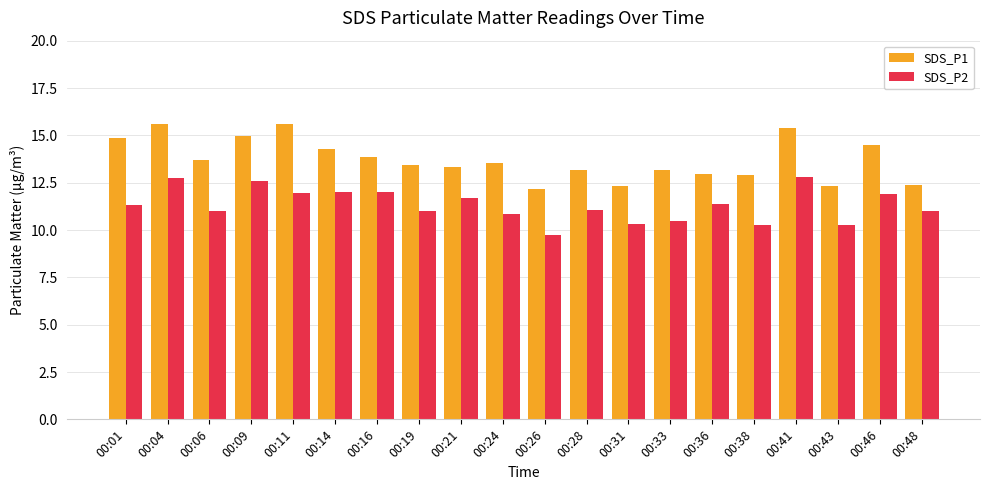

The value of SDS_P1 at 00:41 is 15.4. True or false?

True